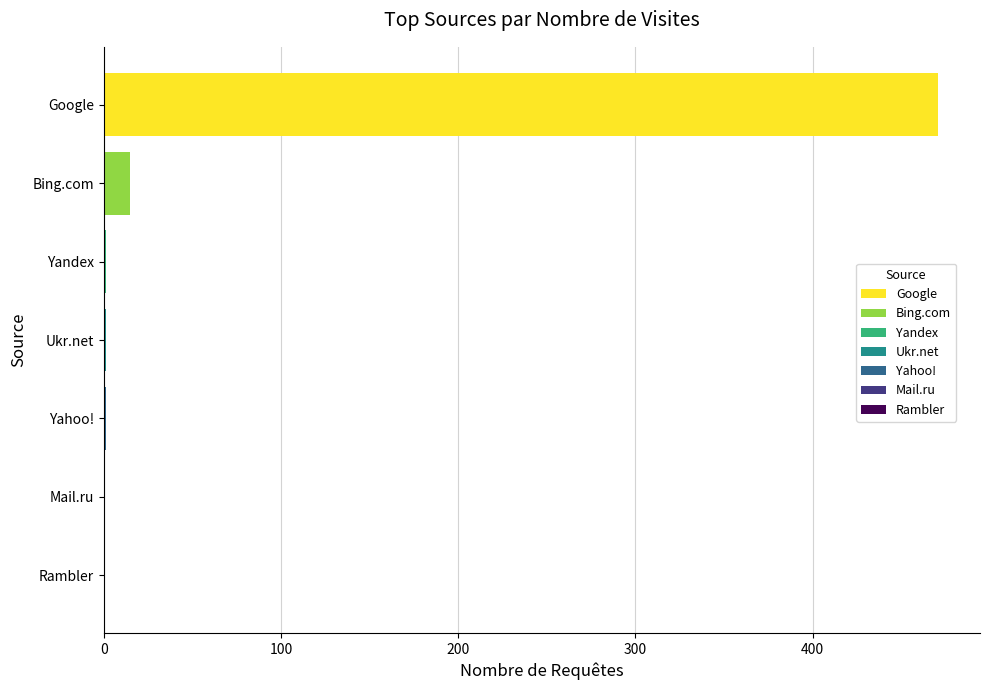

The chart shows a value of 15 at Bing.com. True or false?

True